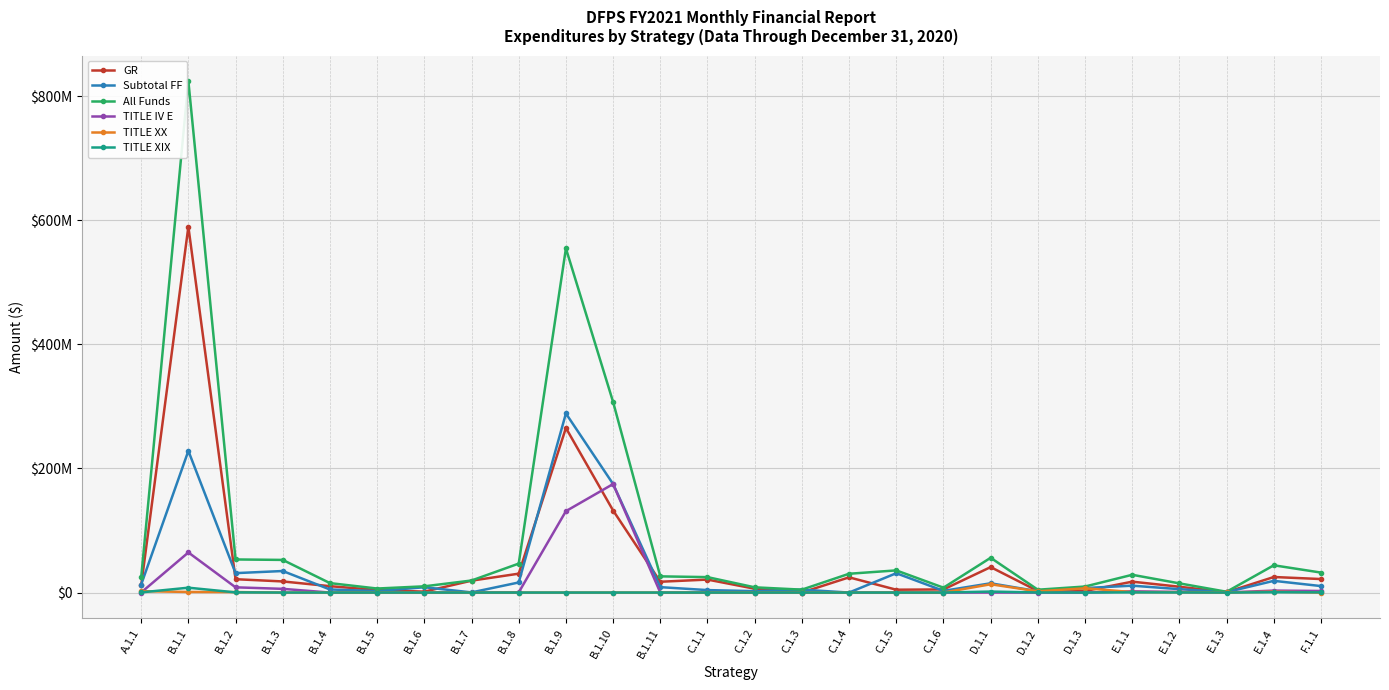

What is the label of the 8th point from the right?

D.1.1